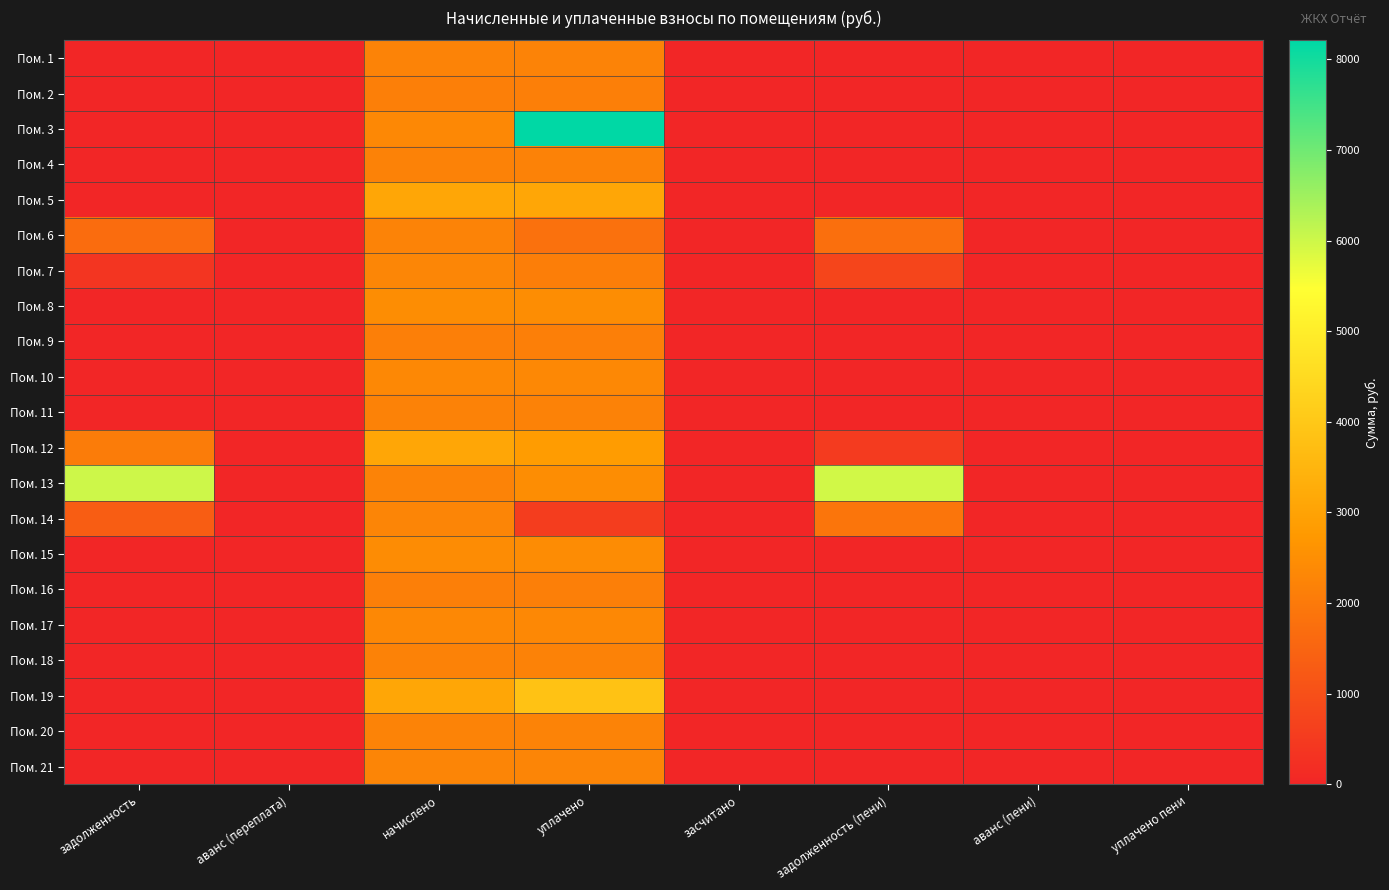

How many distinct data groups are displayed?

21